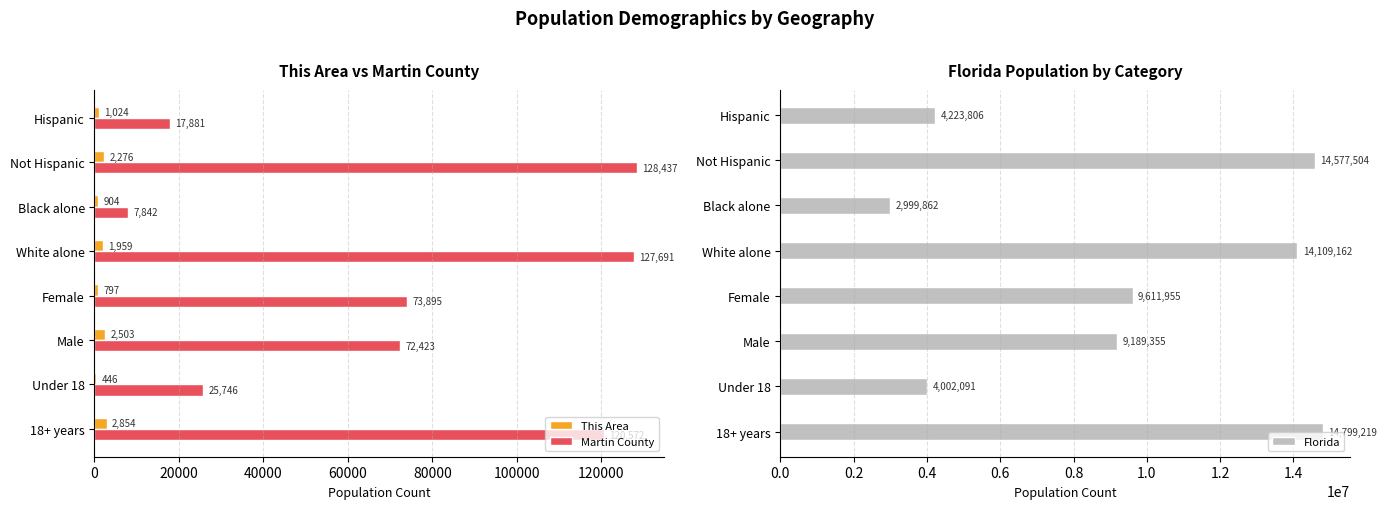

What is the sum of all Florida values?

73512954